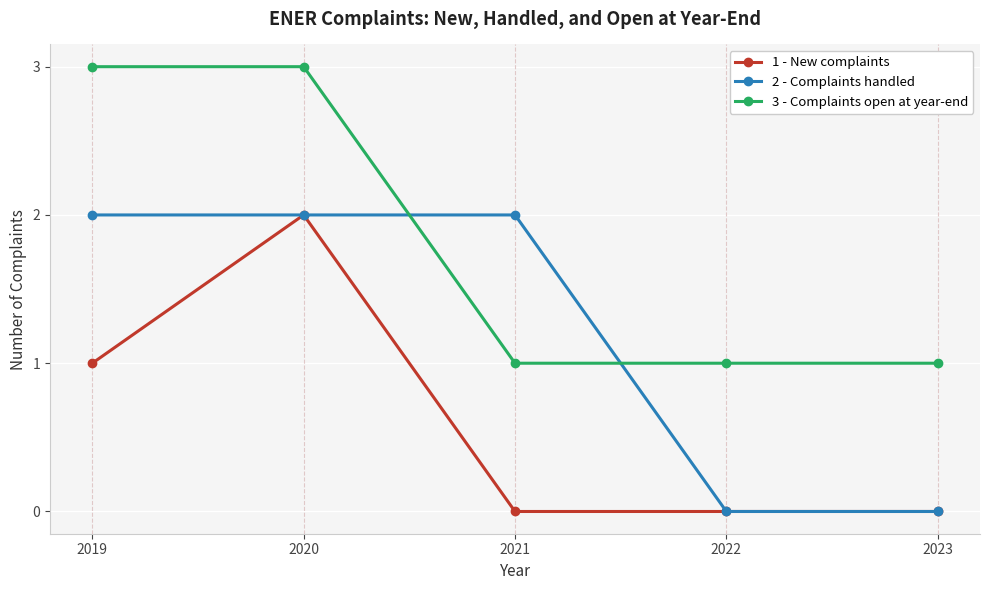

What is the spread (max minus min) of values at 2023?

1